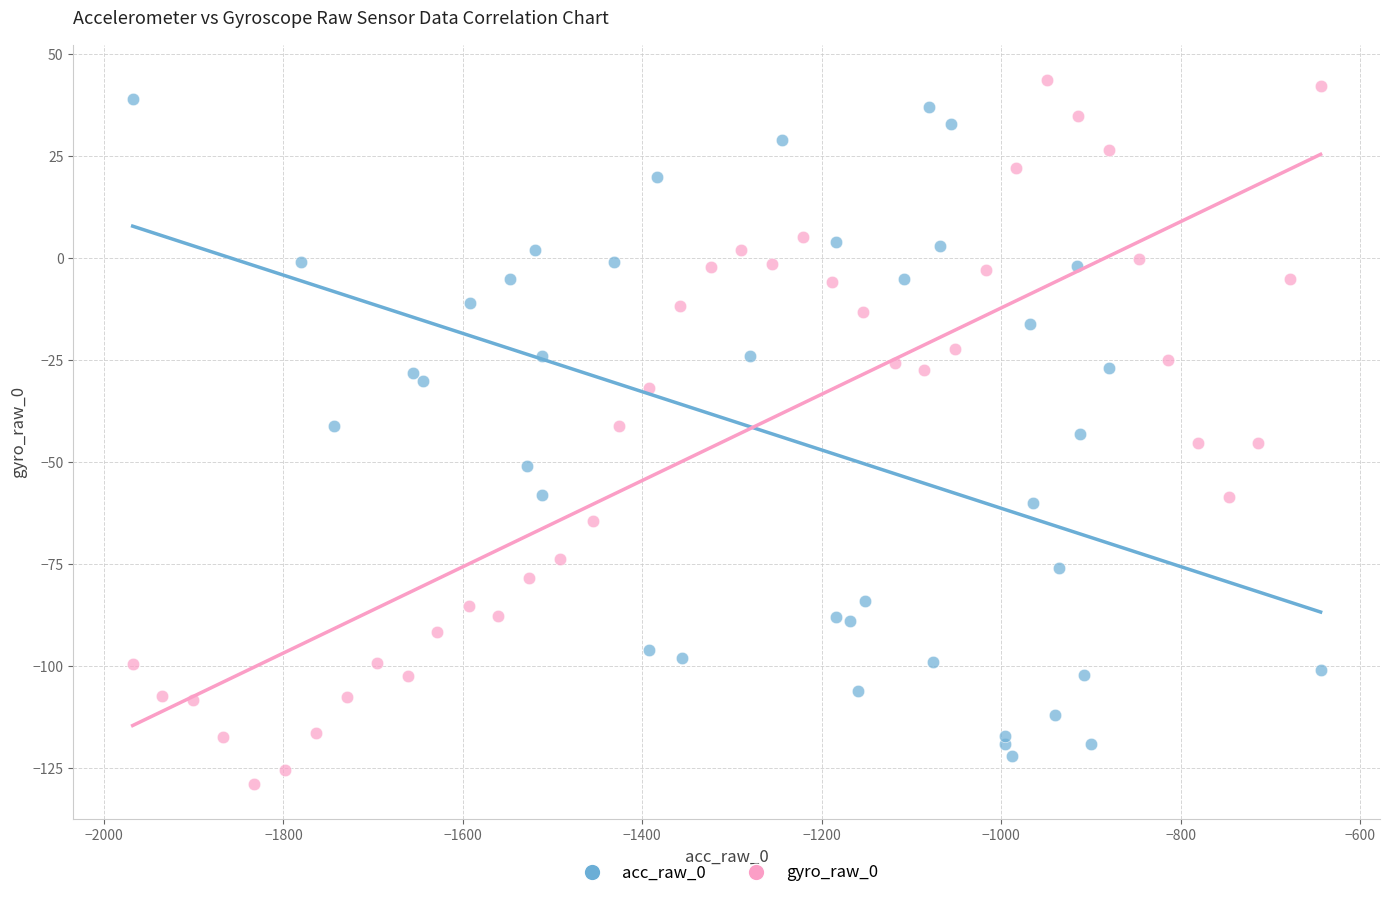

Which series reaches the maximum Y coordinate?

gyro_raw_0